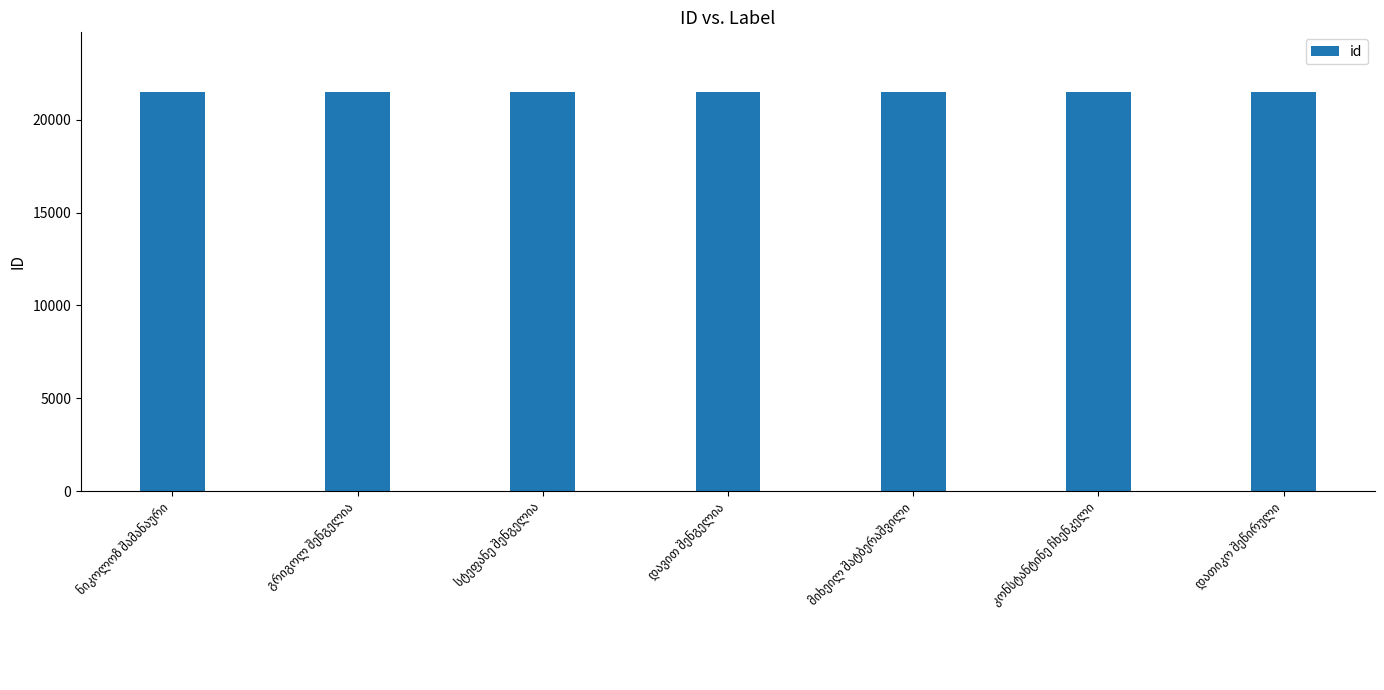

How many values are below 21478?

3